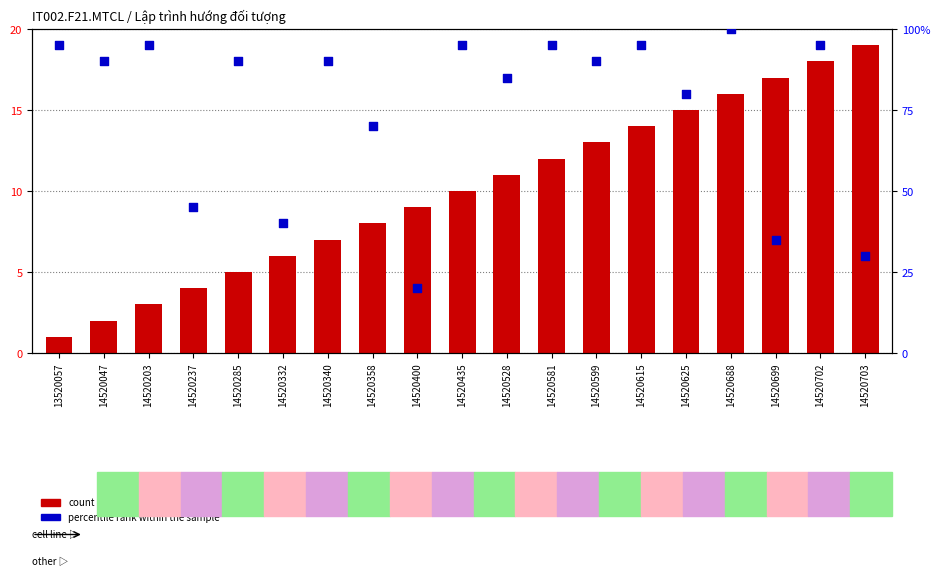

What are all the series names shown in the legend?

count, percentile rank within the sample